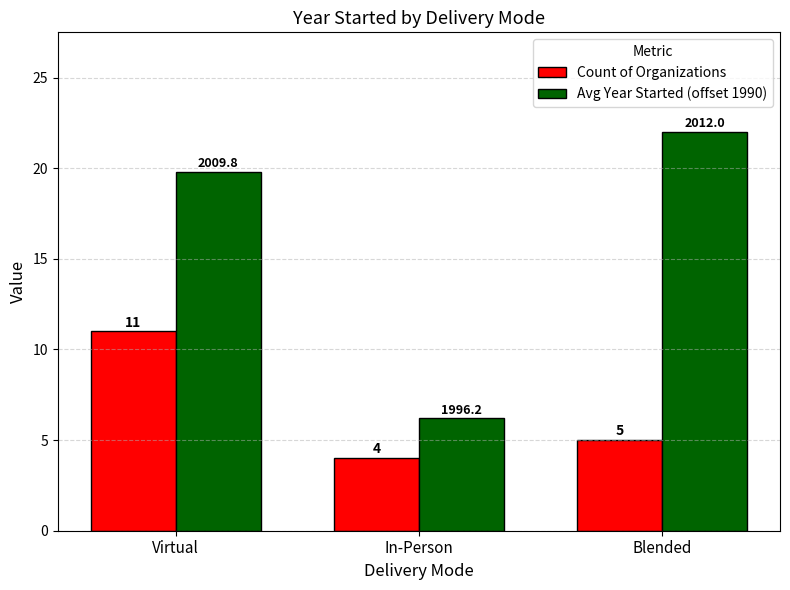

What is the minimum value shown in the chart?

4.0